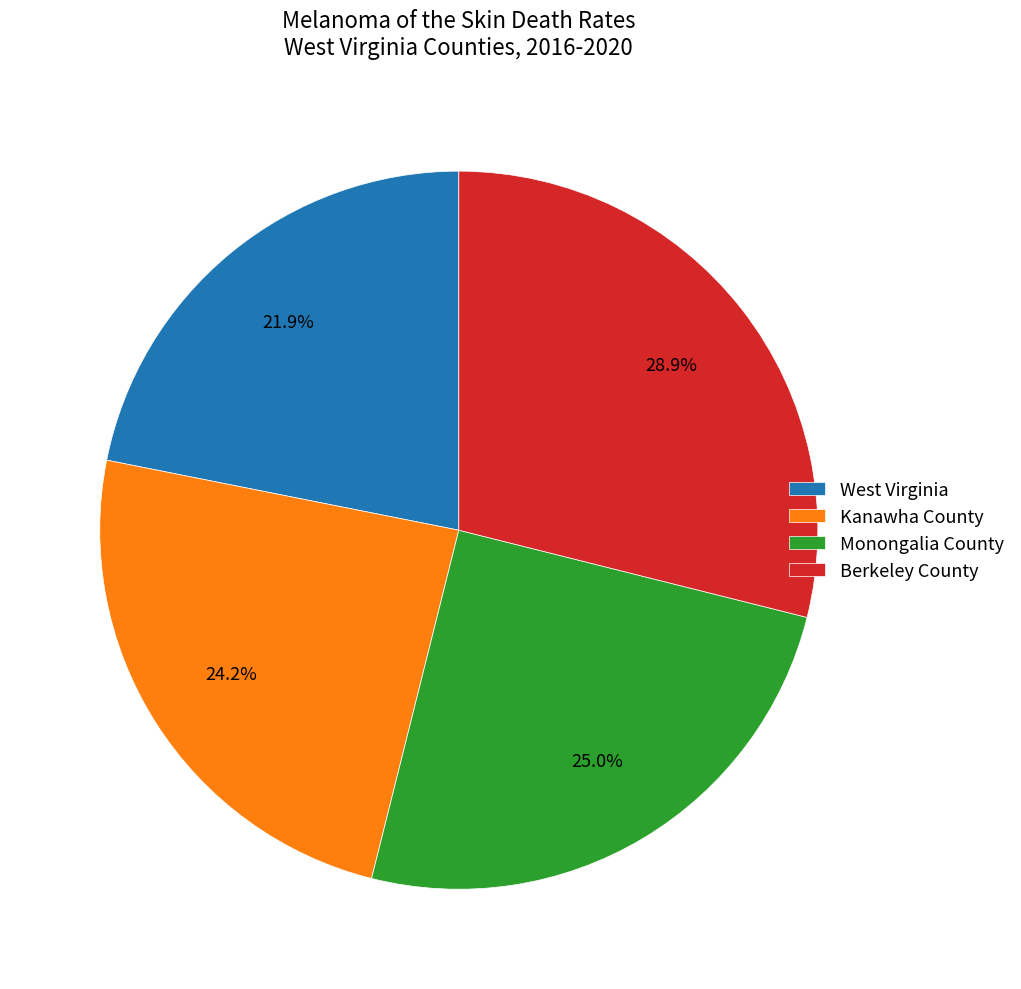

Rank the categories by value from highest to lowest.

Berkeley County, Monongalia County, Kanawha County, West Virginia